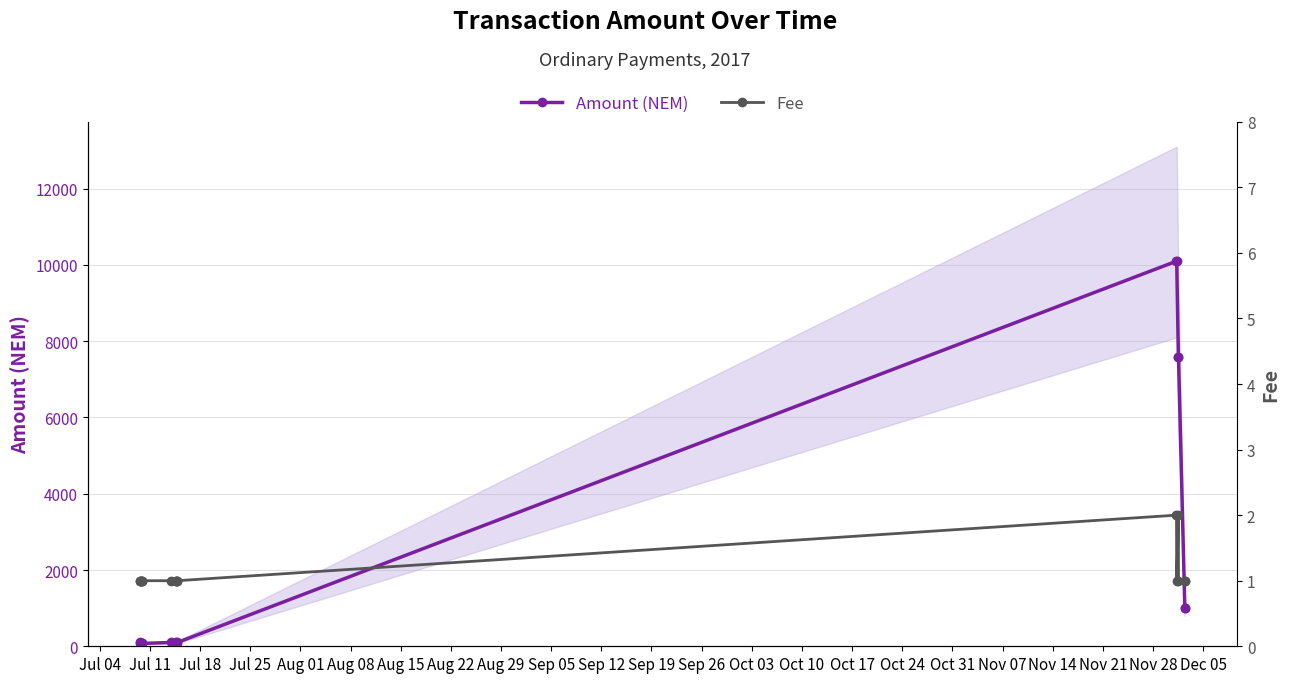

True or false: Amount (NEM) has more than 1 interior local peaks.

True